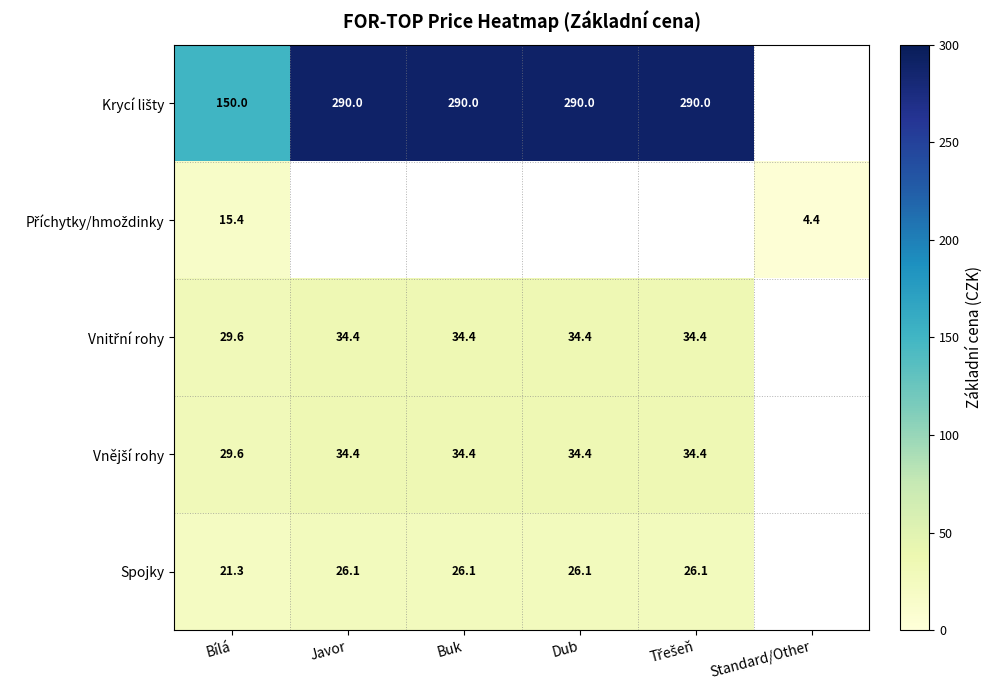

The value of Spojky at Buk is 43.8. True or false?

False